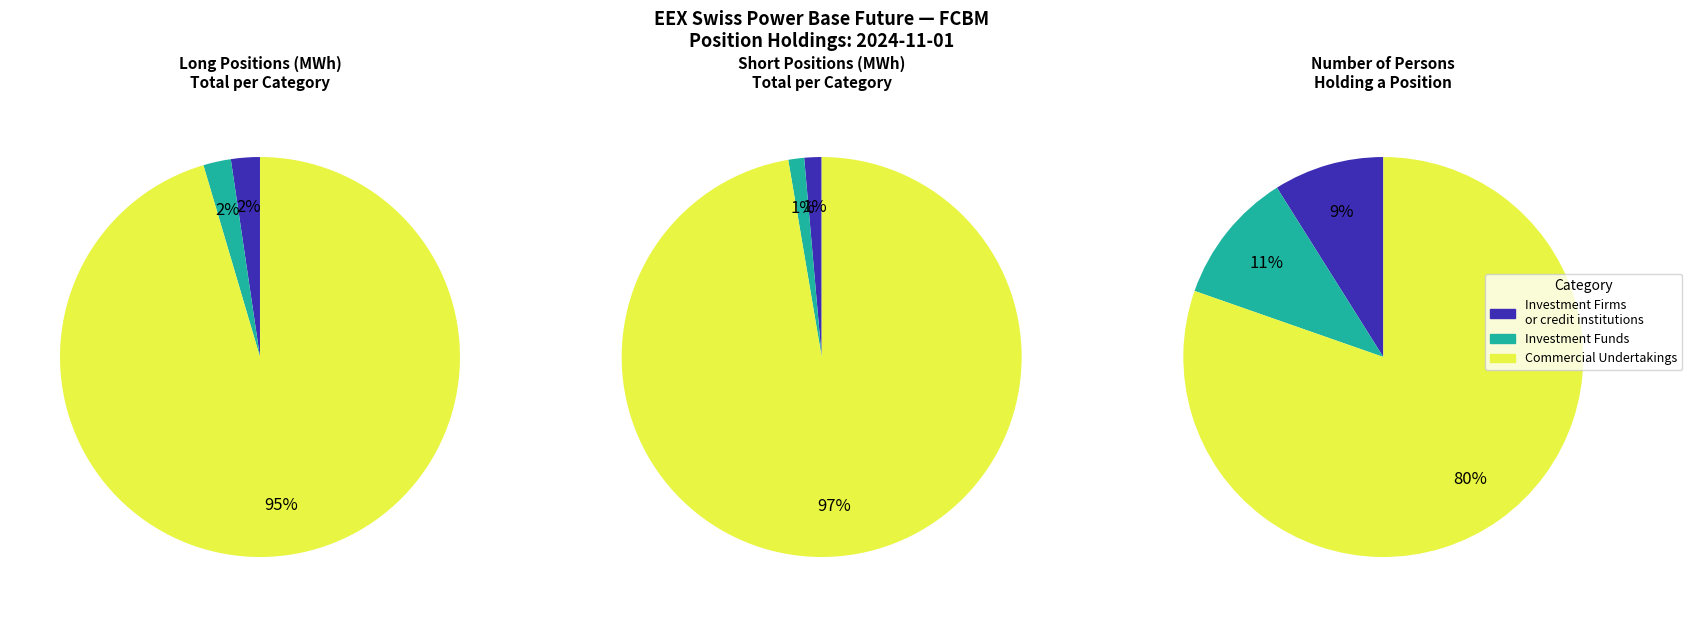

Do Investment Funds (Long) and Investment Firms
or credit institutions (Long) together represent more than half of the pie?

No